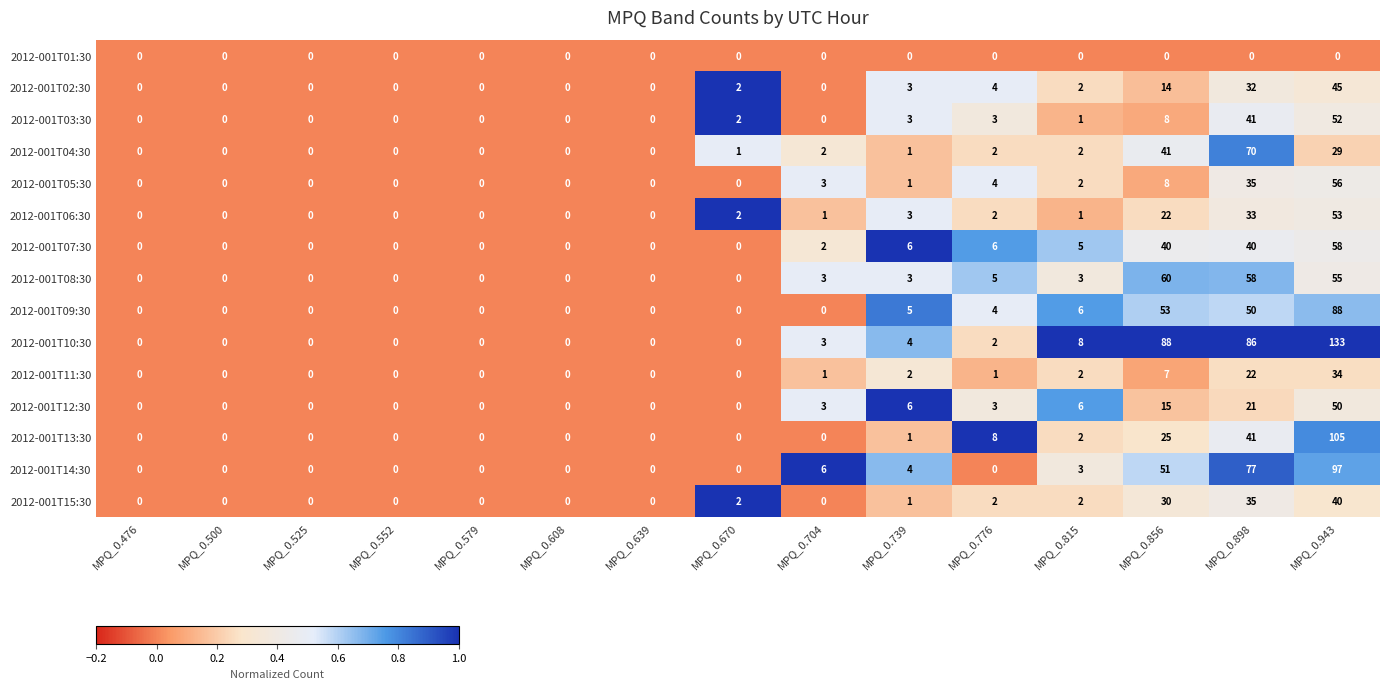

The value of 2012-001T12:30 at MPQ_0.525 is 0. True or false?

True